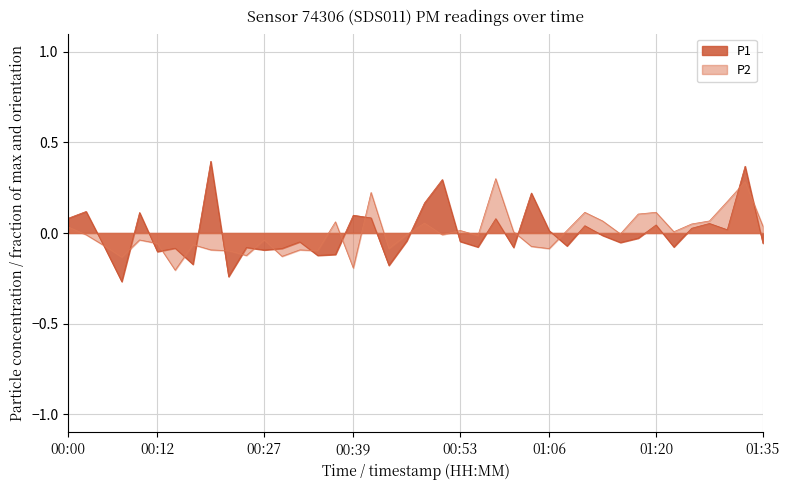

Between 00:00 and 01:03, which is larger?

01:03